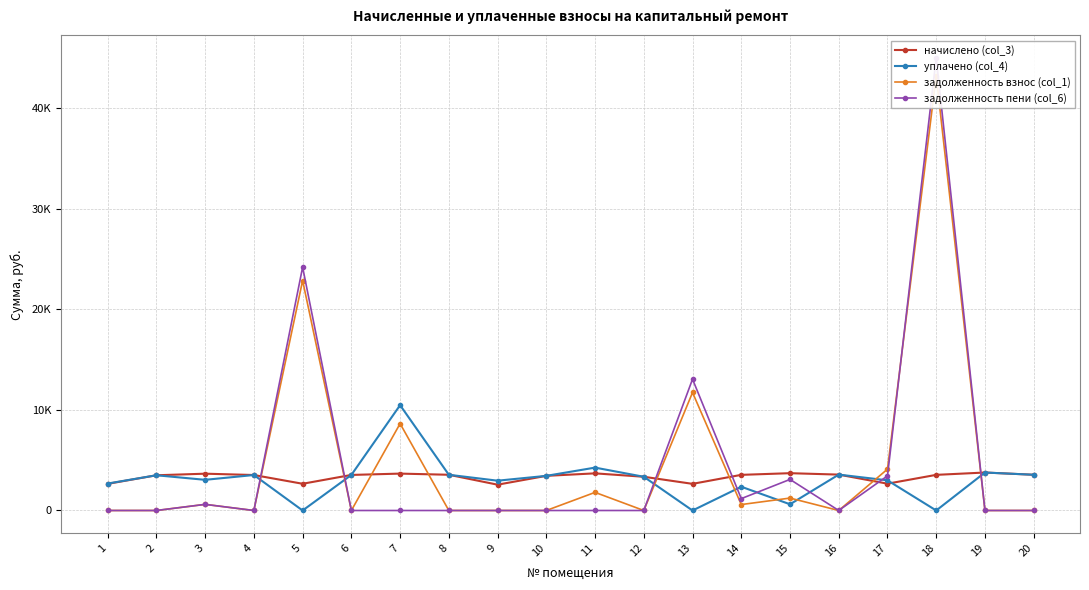

Does the chart have visible grid lines?

Yes